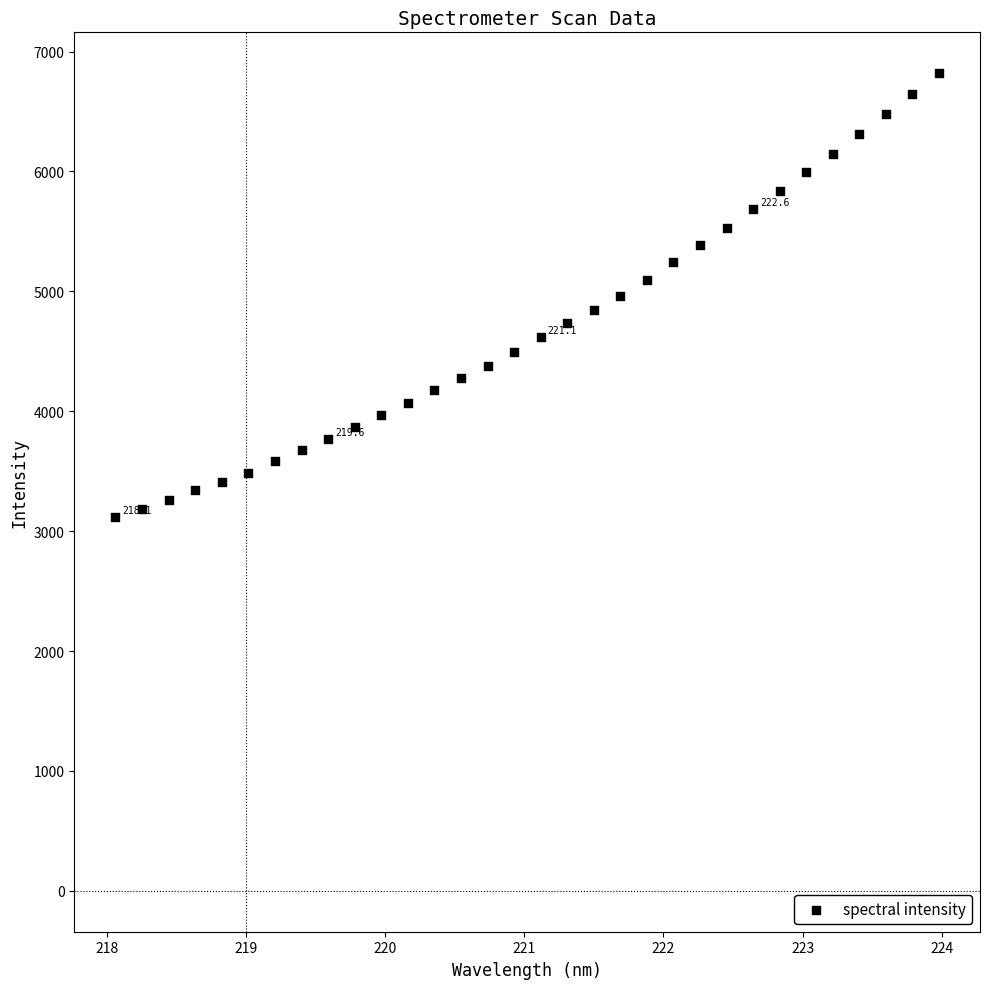

What is the range of X values (max minus min)?

5.9